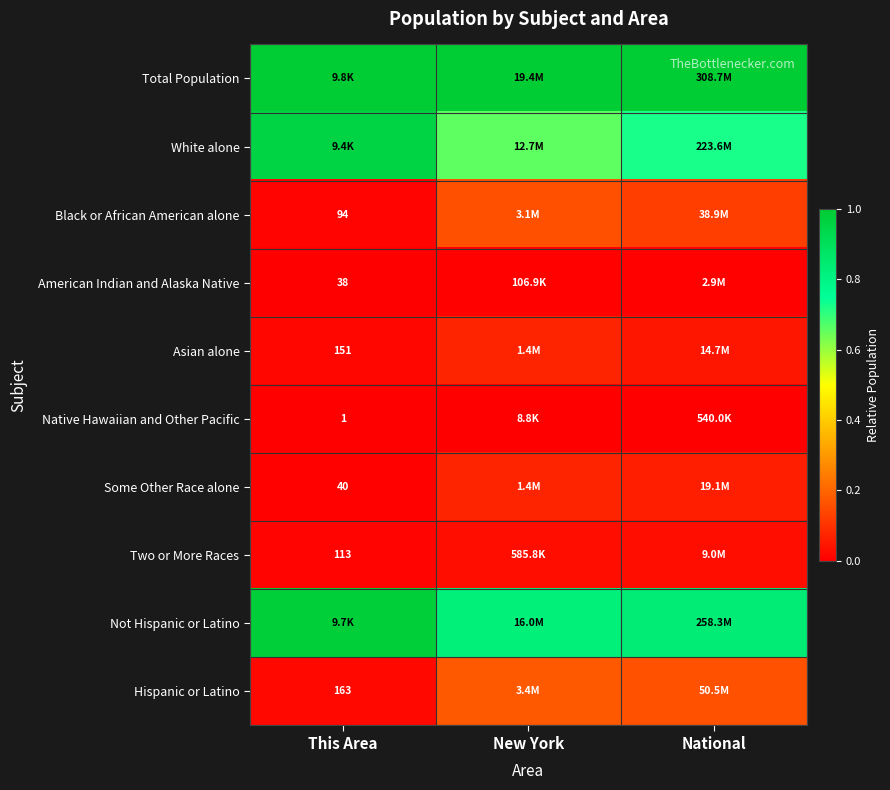

What is the total value across all series at This Area?

3.0